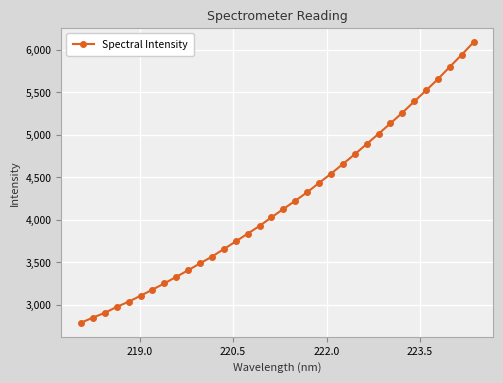

What is the difference between the maximum and minimum values?

3301.7